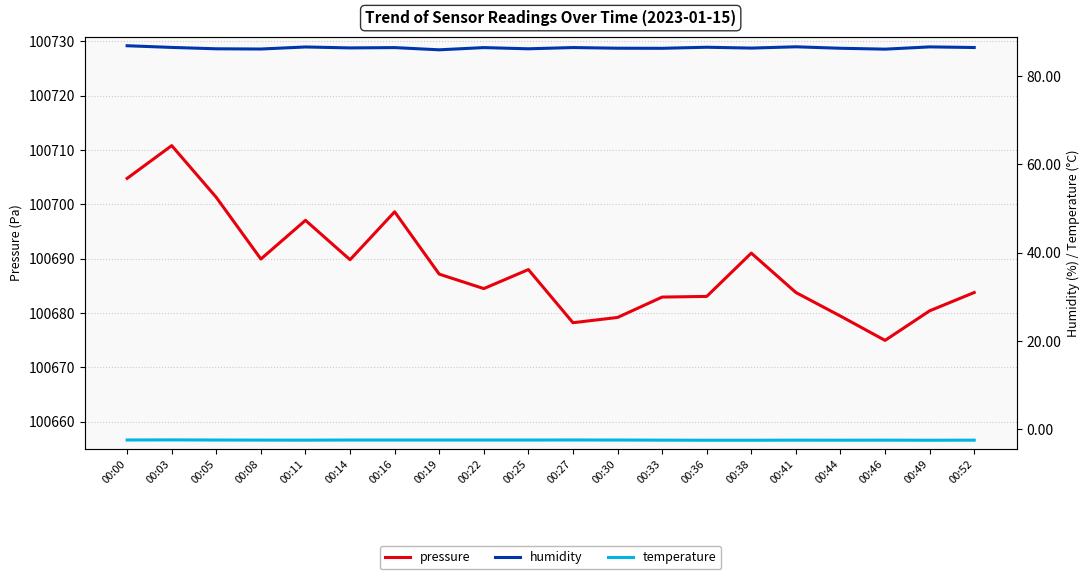

What is the difference between the highest and lowest values at 00:36?

100685.6